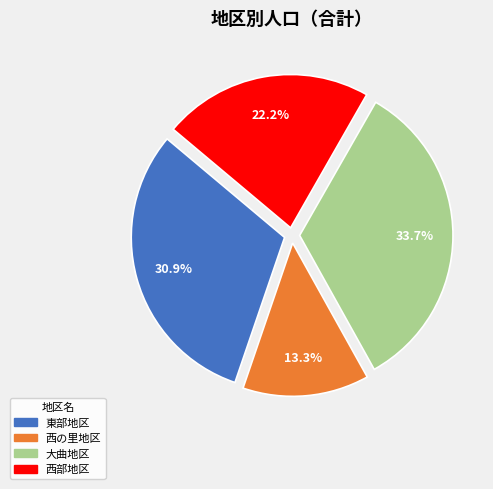

Rank the categories by value from lowest to highest.

西の里地区, 西部地区, 東部地区, 大曲地区